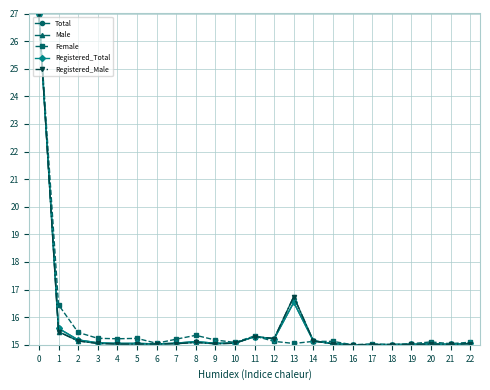

What is the total value across all series at 21?

75.1